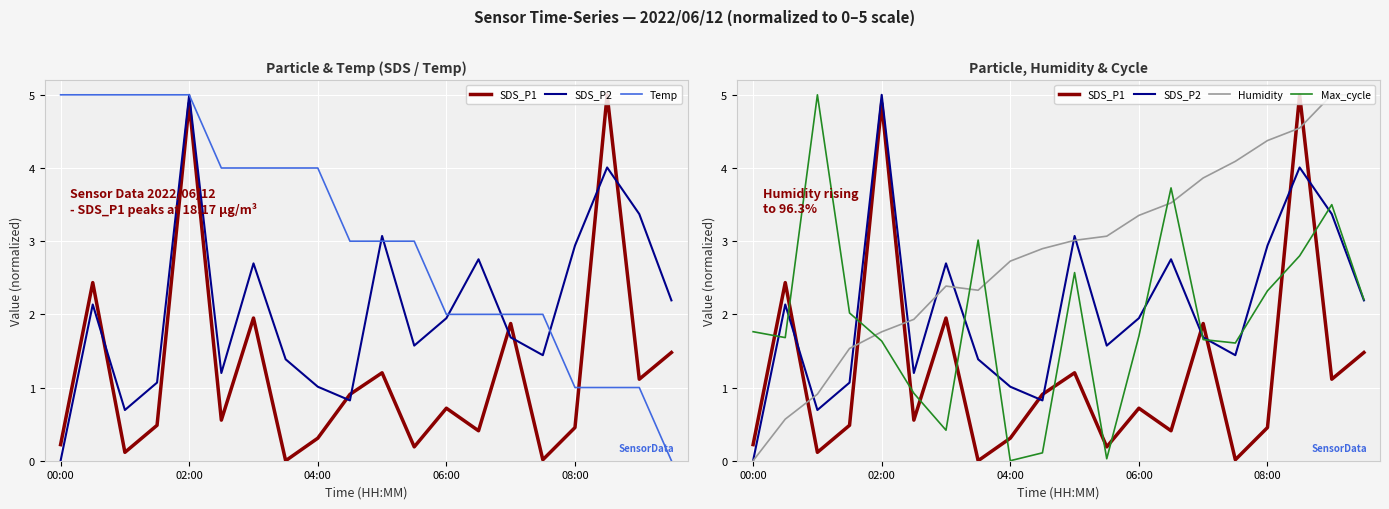

Is this an area chart (filled region under the line)?

No